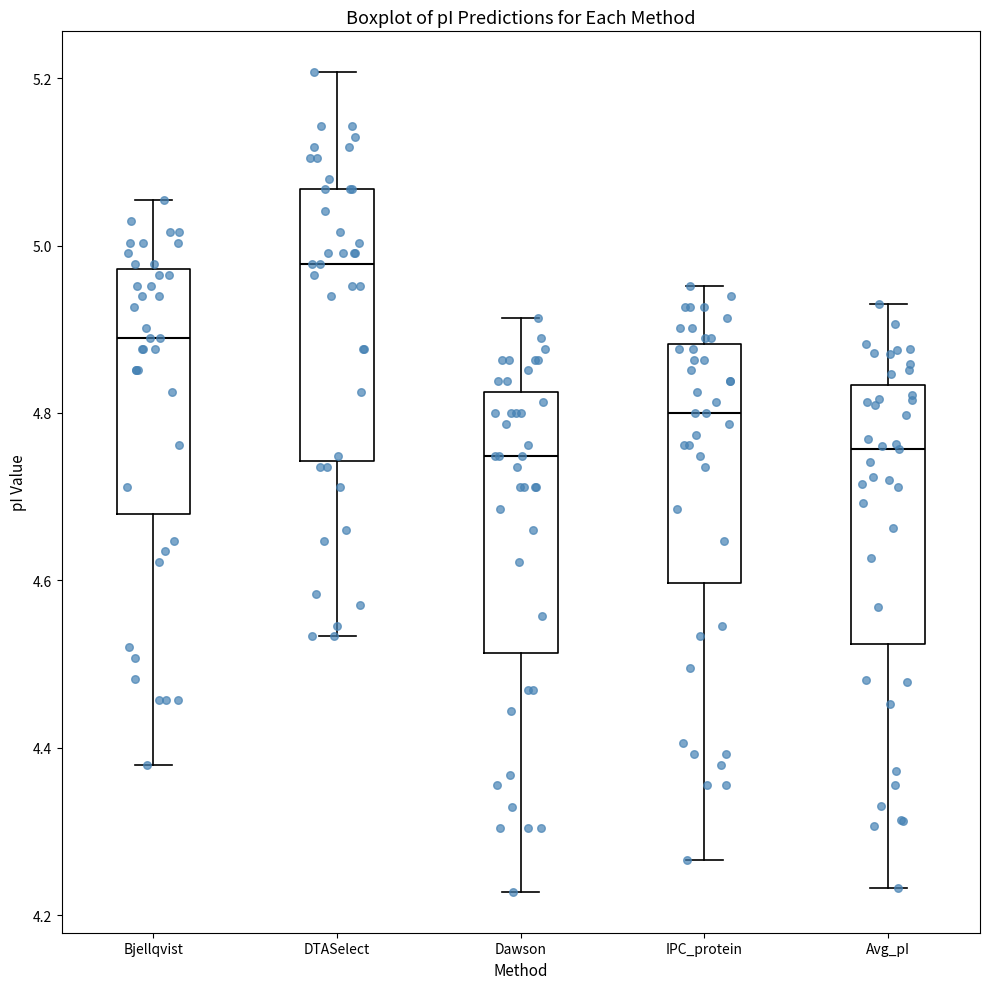

Reading left to right, read every box against the y-axis: the position of its median line, the range the box covers, and the ends of its whiskers. The values are not printed on the chart, so give them approximately, as read against the axis.

Bjellqvist: median 4.88, box 4.68 to 4.98, whiskers 4.38 to 5.06
DTASelect: median 4.98, box 4.74 to 5.06, whiskers 4.54 to 5.20
Dawson: median 4.74, box 4.52 to 4.82, whiskers 4.22 to 4.92
IPC_protein: median 4.80, box 4.60 to 4.88, whiskers 4.26 to 4.96
Avg_pI: median 4.76, box 4.52 to 4.84, whiskers 4.24 to 4.94